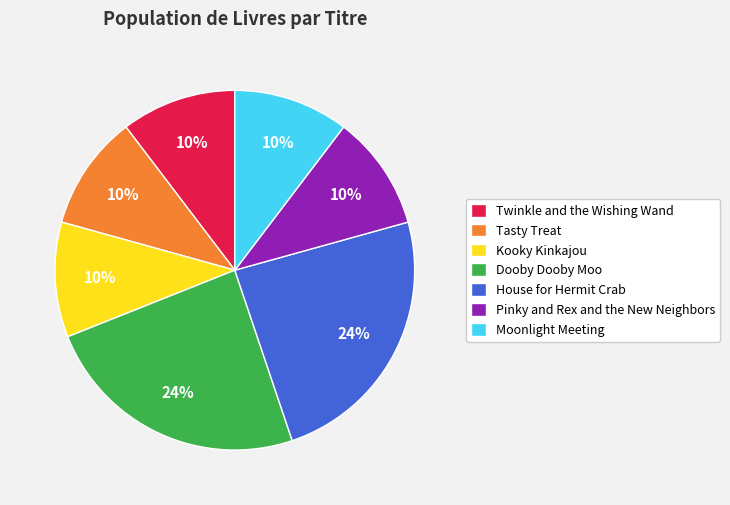

Count the number of slices in the pie.

7